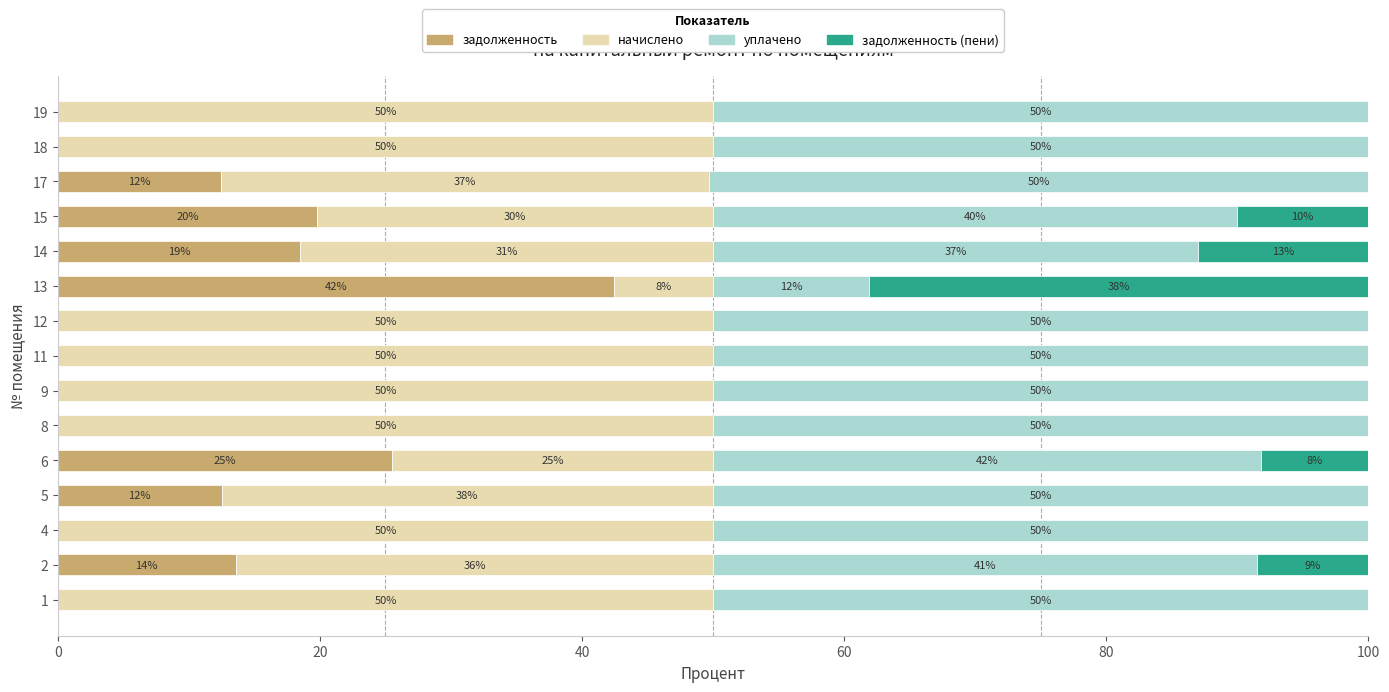

What is the total value across all series at 11?

100.0